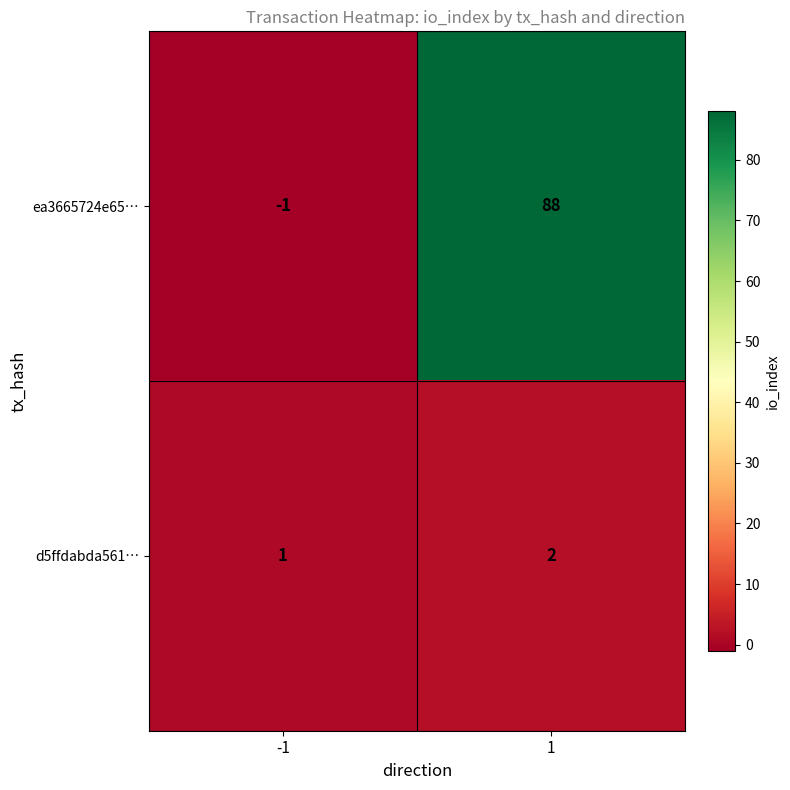

How many categories are shown in the chart?

2